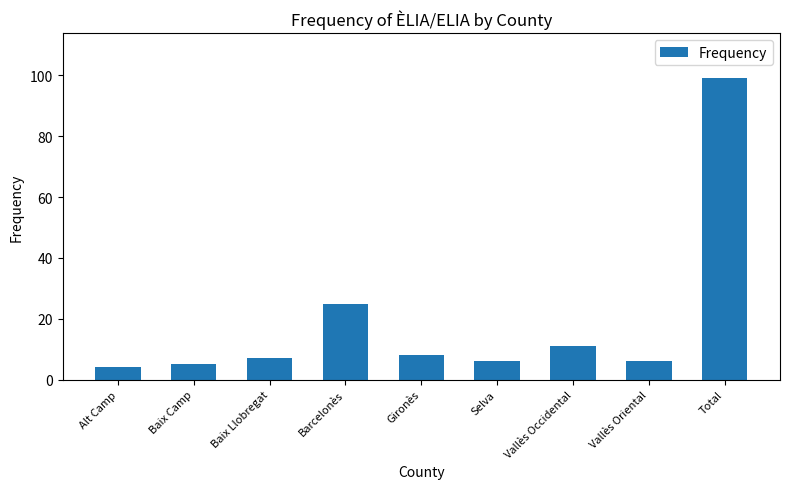

What position from the left is Baix Camp?

2